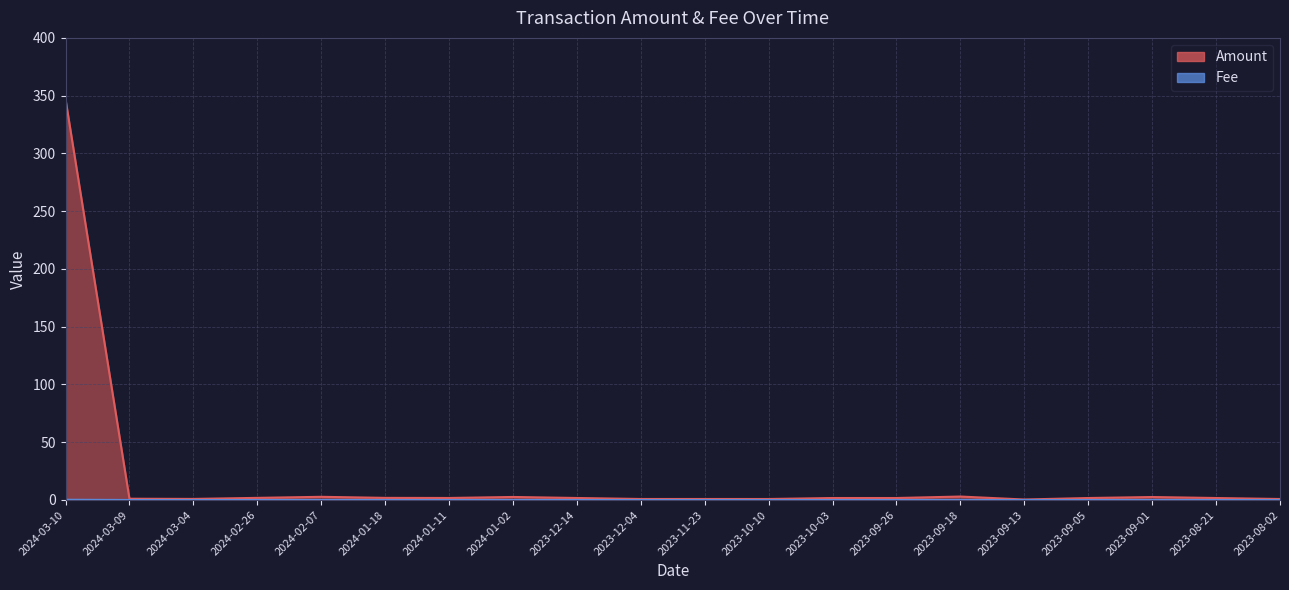

True or false: Fee has more than 0 interior local peaks.

False